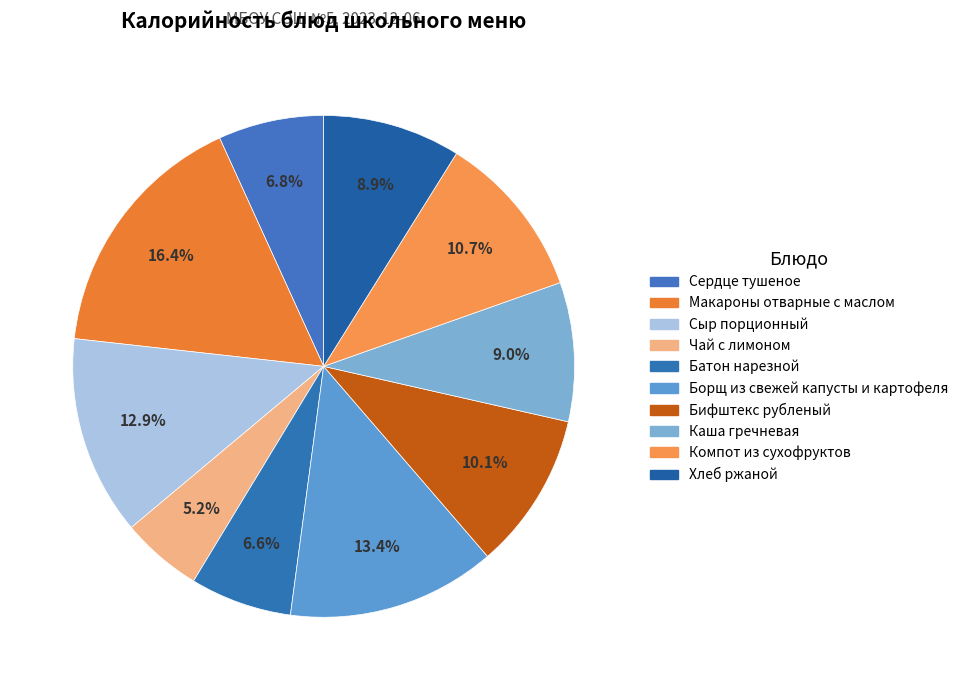

To the nearest percent, what percentage of the pie is Компот из сухофруктов?

11%